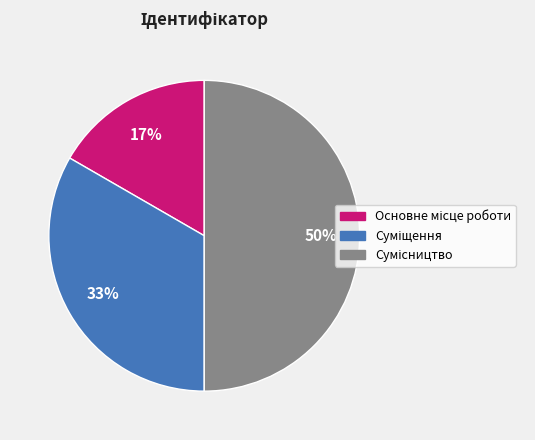

Count the number of slices in the pie.

3